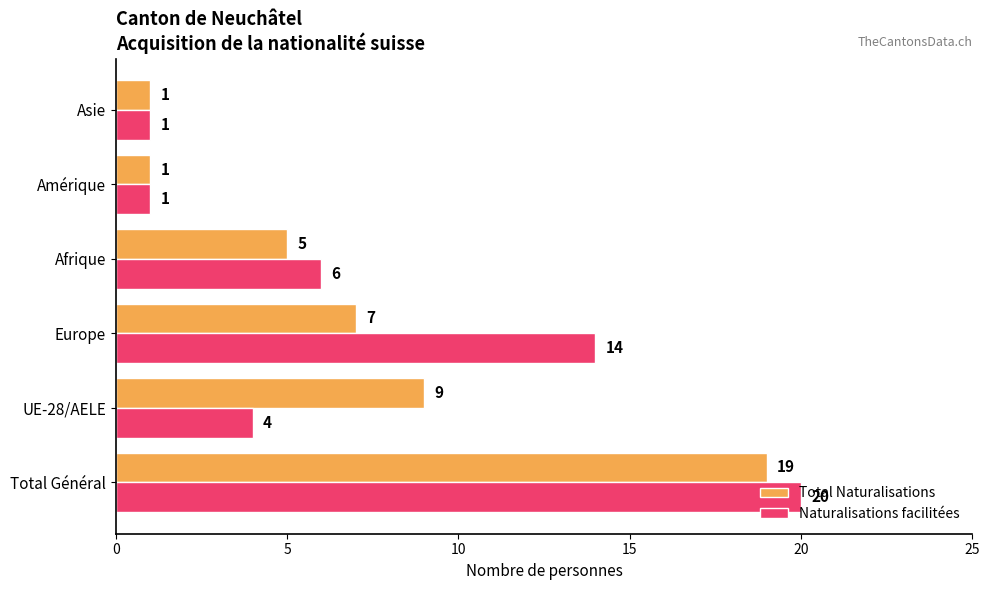

How many values in the Total Naturalisations series are below 7?

3